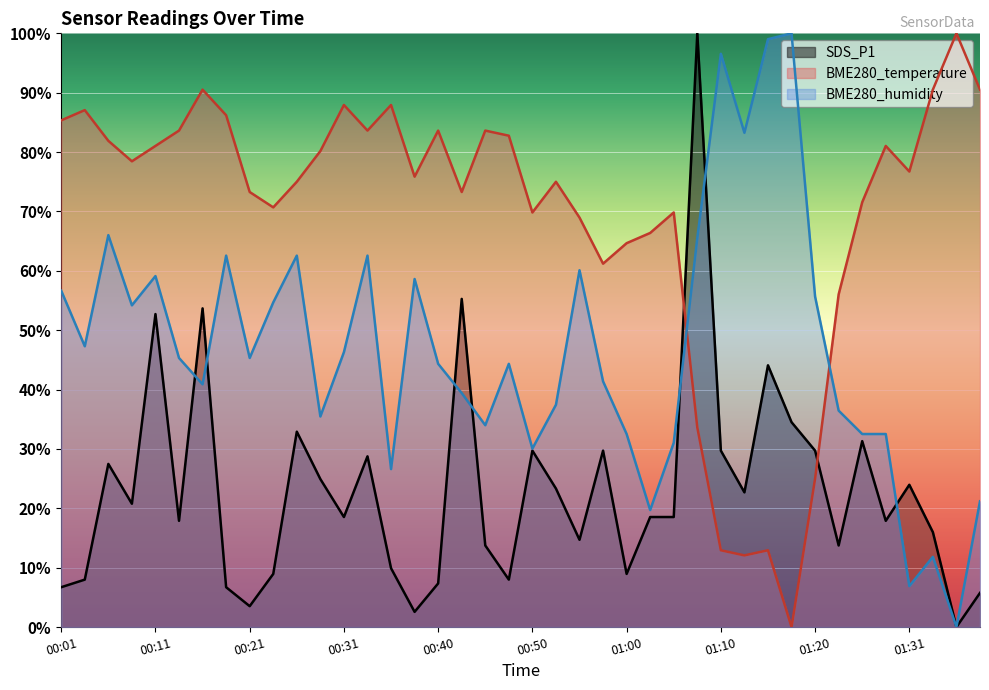

At which category is the sum across all series the highest?

01:07